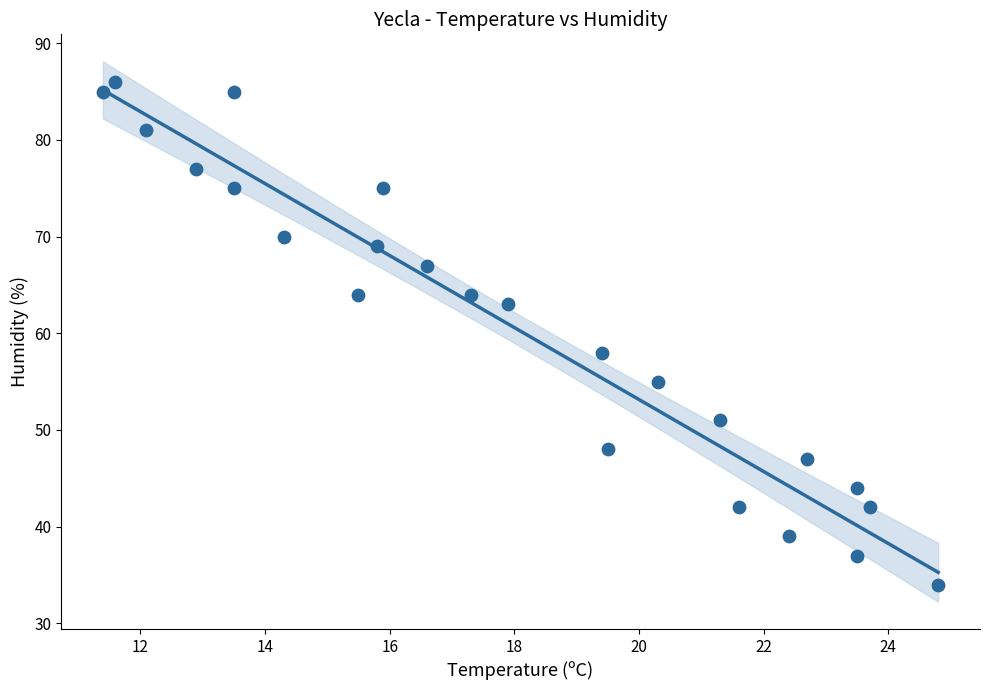

What Y value in the scatter plot is closest to 60?

58